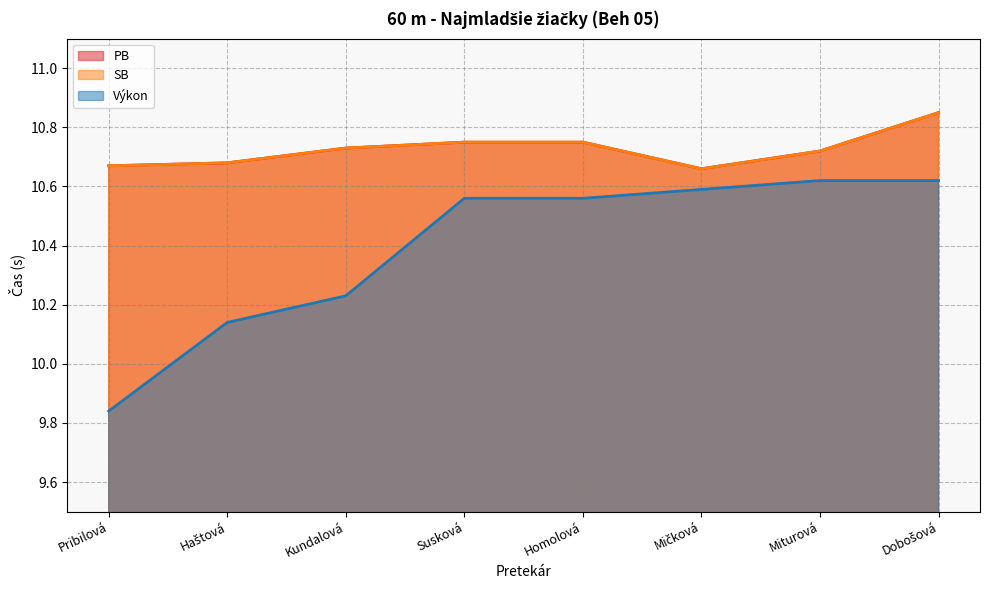

What is the sum of the PB values at Pribilová and Mičková?

21.3